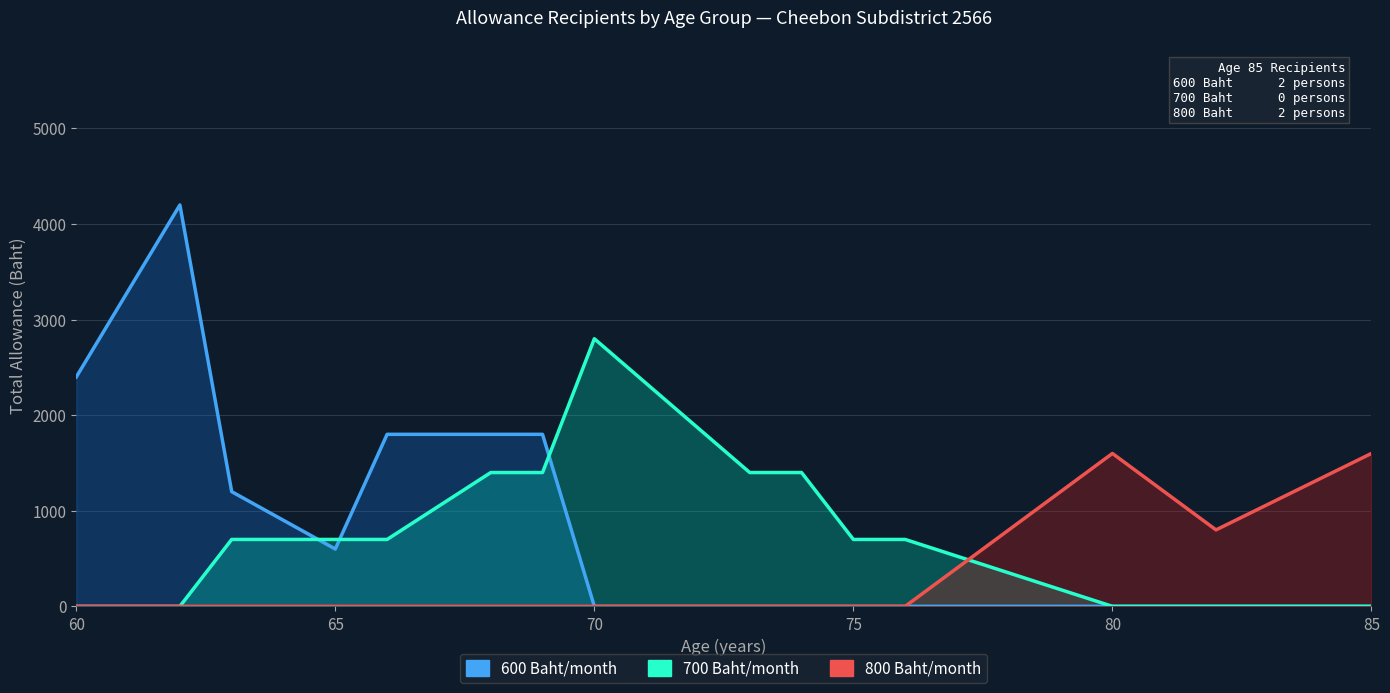

Rank the series by their average value, from highest to lowest.

600 Baht, 700 Baht, 800 Baht